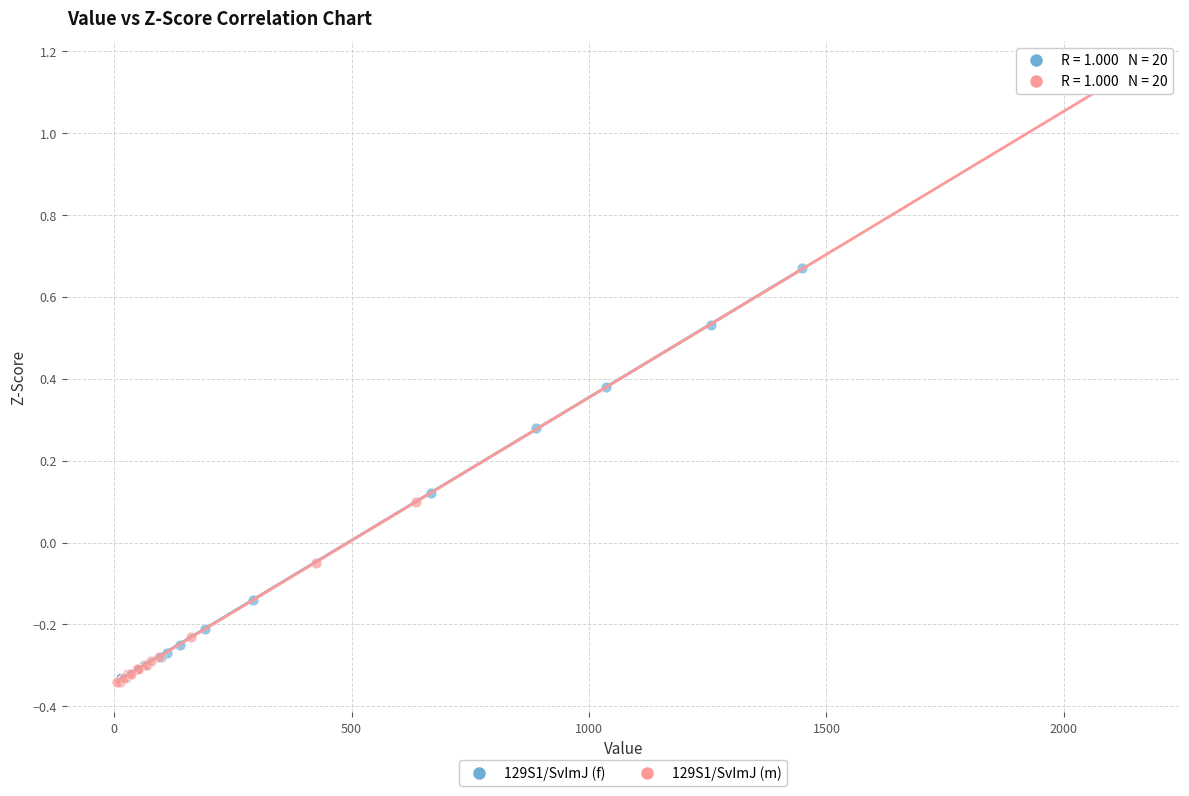

Which series contains the highest Y value?

129S1/SvImJ (m)